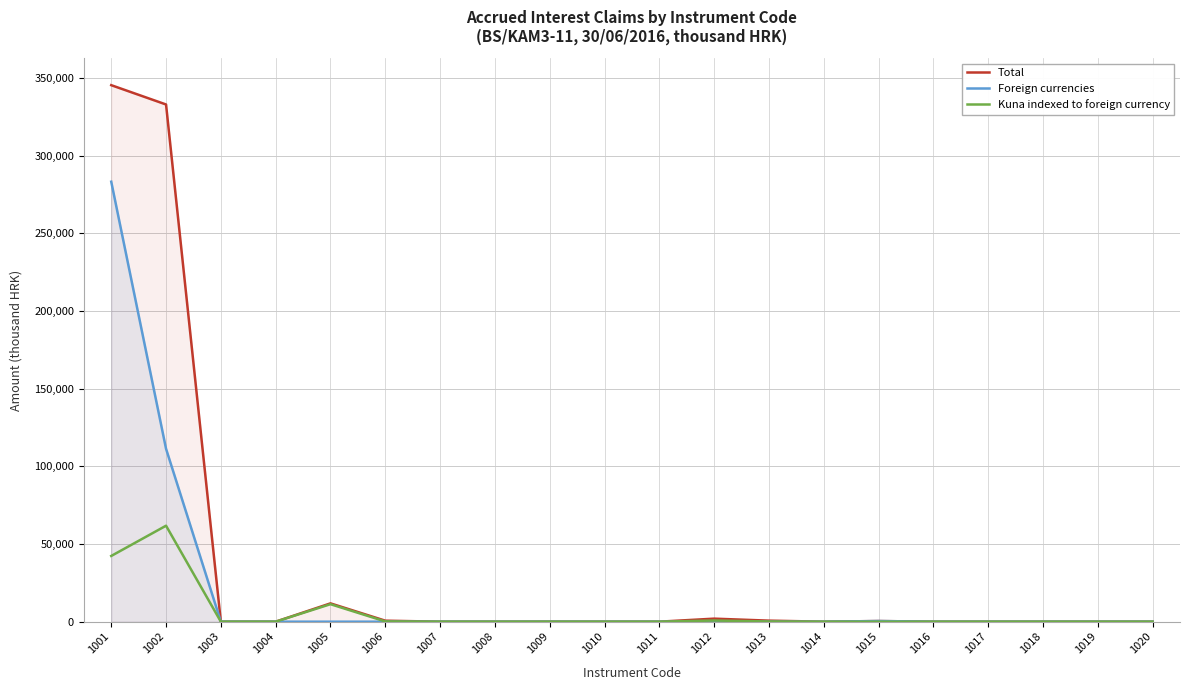

What is the difference between the second highest and minimum values in the Foreign currencies series?

111319